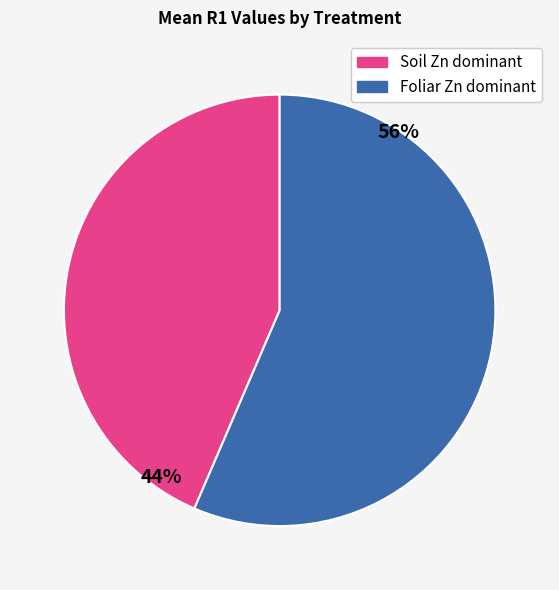

Count the number of slices in the pie.

2